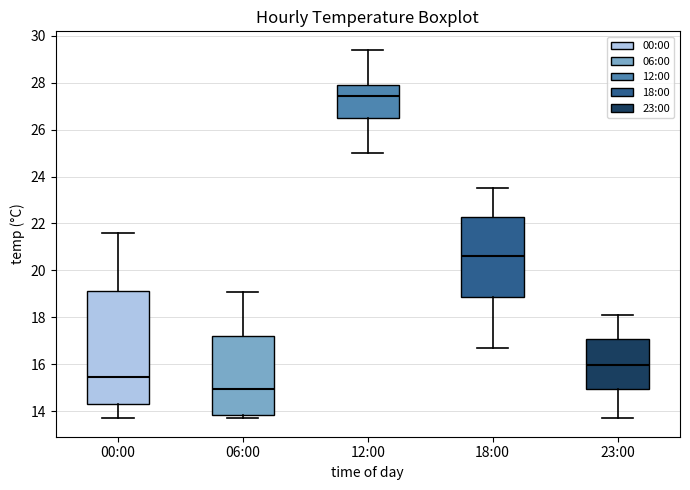

Which box has the highest median line?

12:00